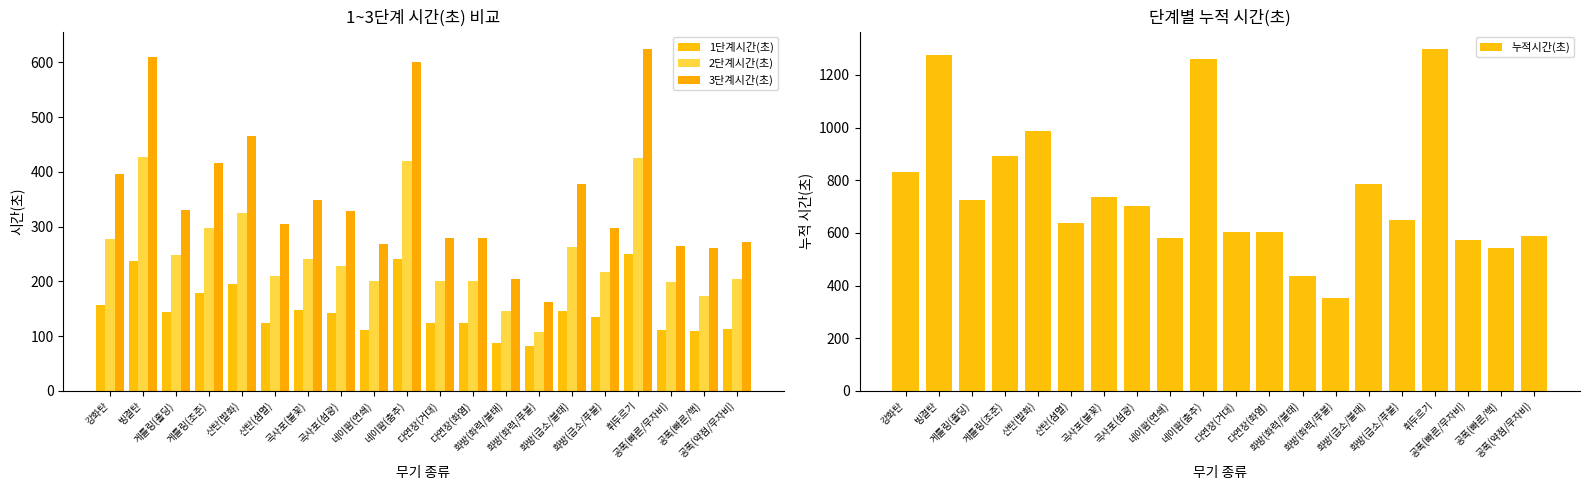

What is the label of the 15th bar from the right?

산탄(섬멸)